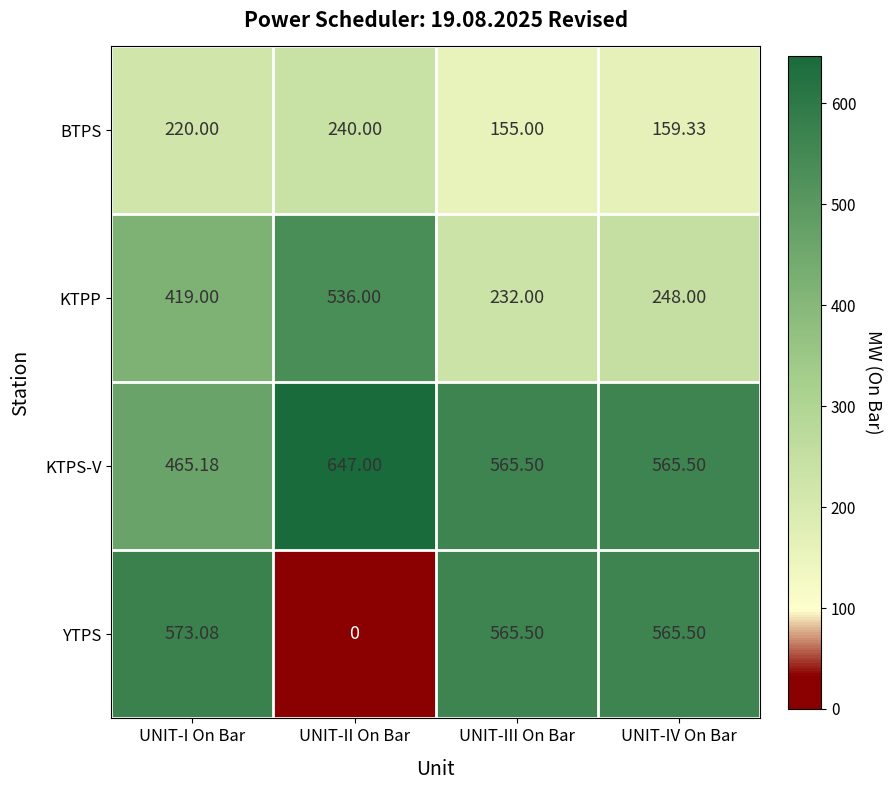

What is the total value across all series at UNIT-III On Bar?

1518.0